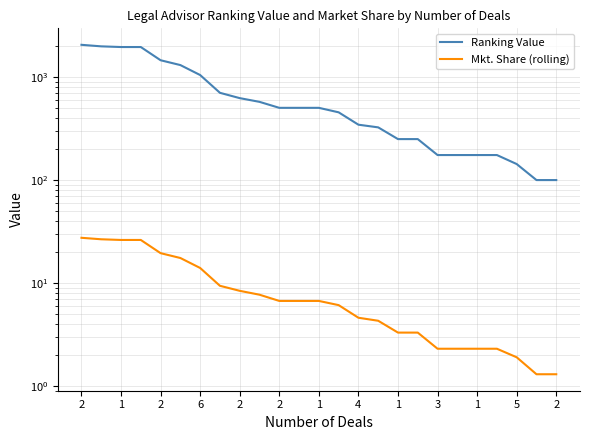

True or false: Mkt. Share (rolling) has more than 0 points higher than both neighbors.

False